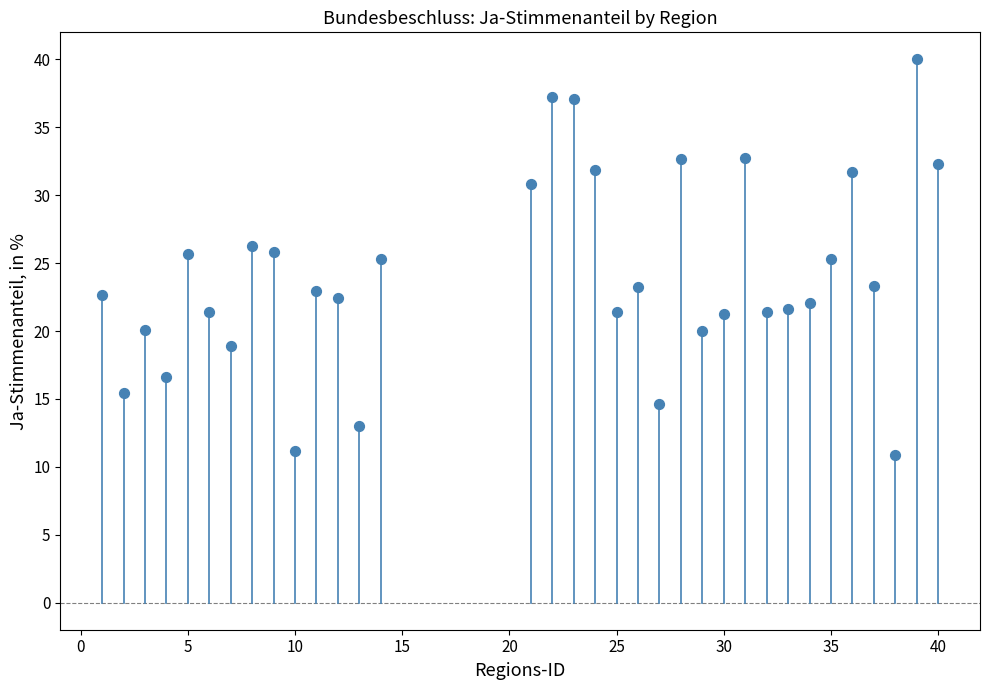

What is the range of X values (max minus min)?

39.0